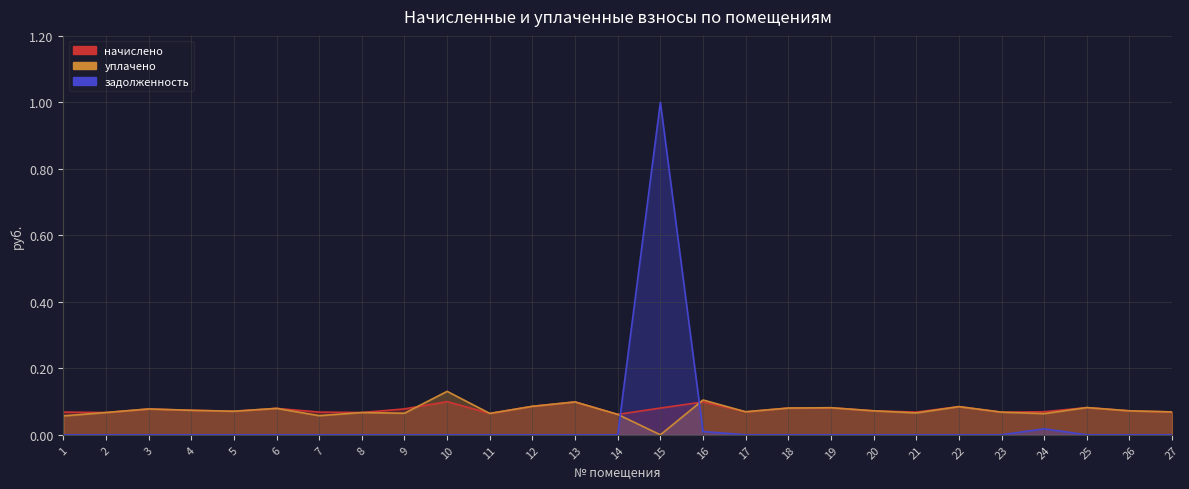

Where is уплачено nearest to the value 0?

15